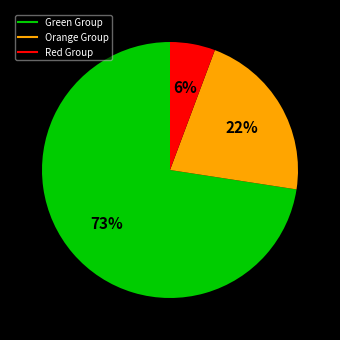

To the nearest percent, what is the average slice percentage?

33%